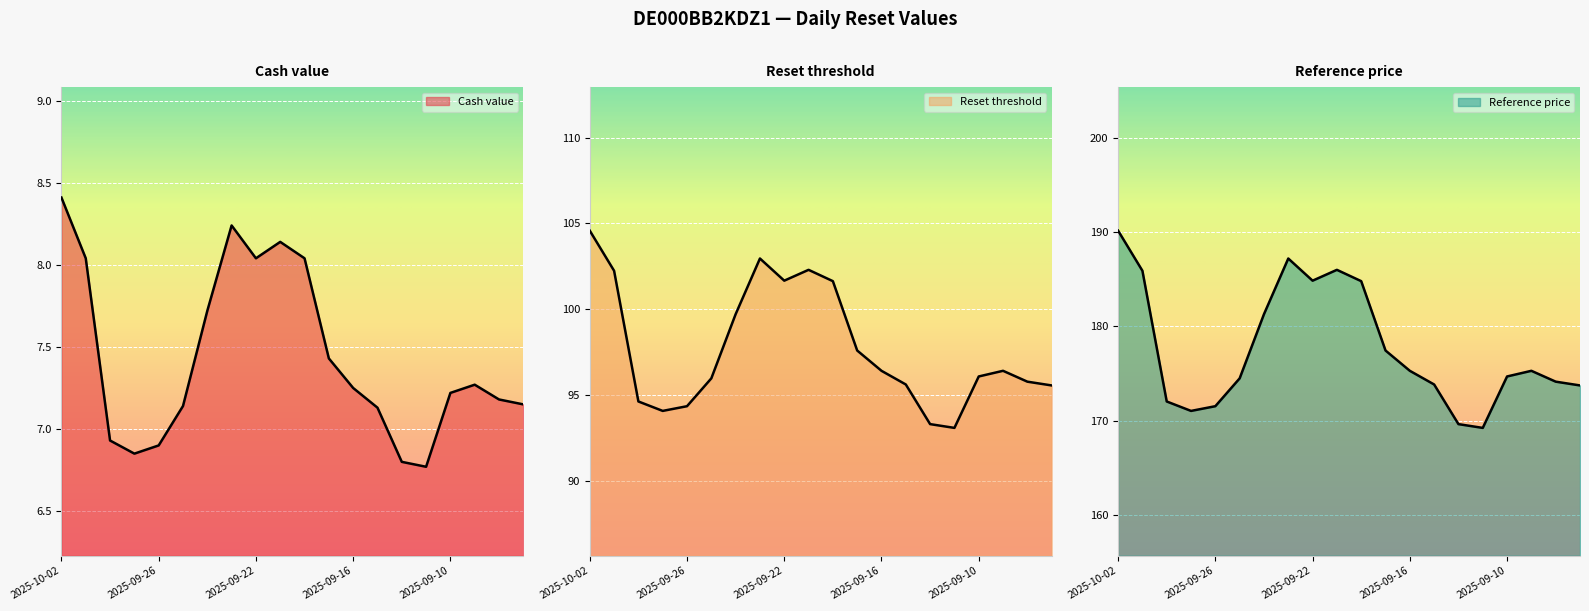

What is the total value across all series at 2025-10-02?

303.1